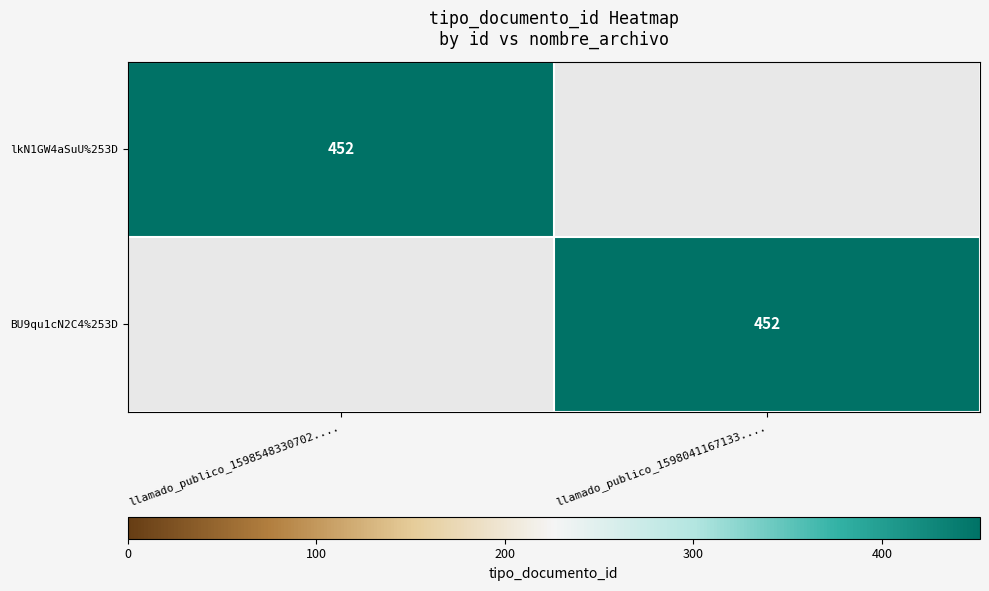

At how many categories does at least one series exceed 181?

2